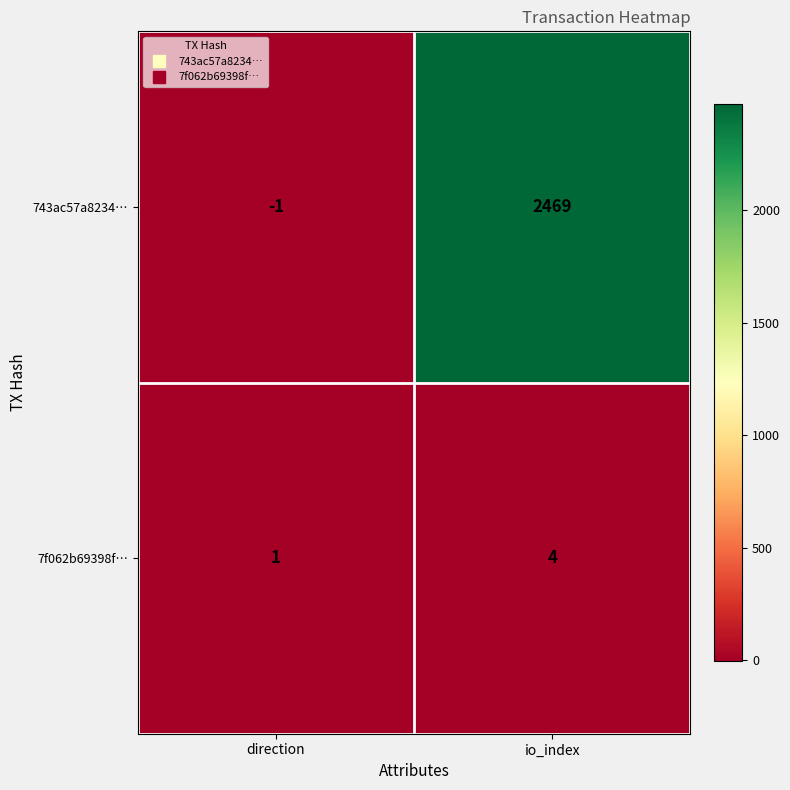

What is the approximate value of 7f062b69398f… at io_index?

4